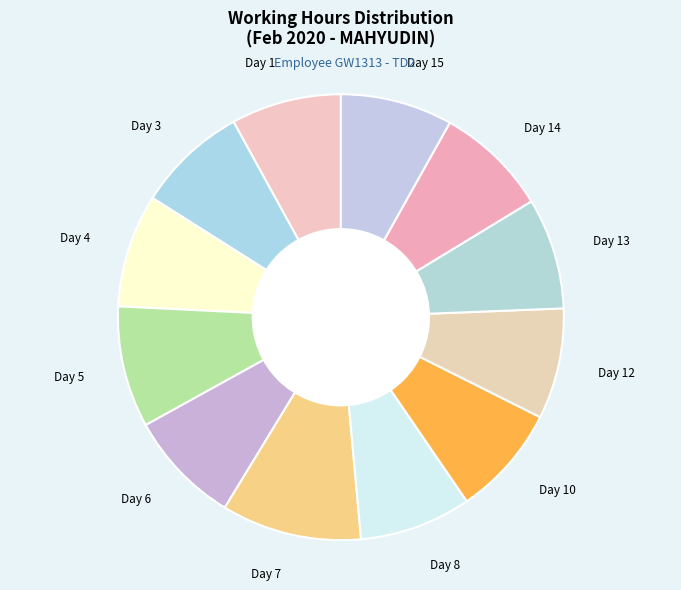

How many segments does this pie chart have?

12